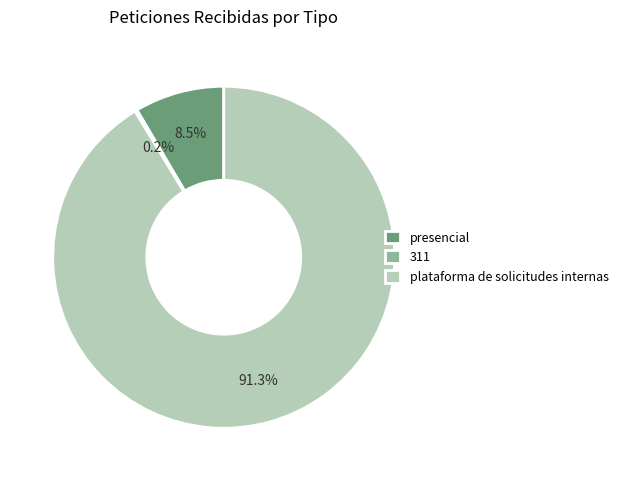

What is the ratio of the value at presencial to the value at plataforma de solicitudes internas?

0.1